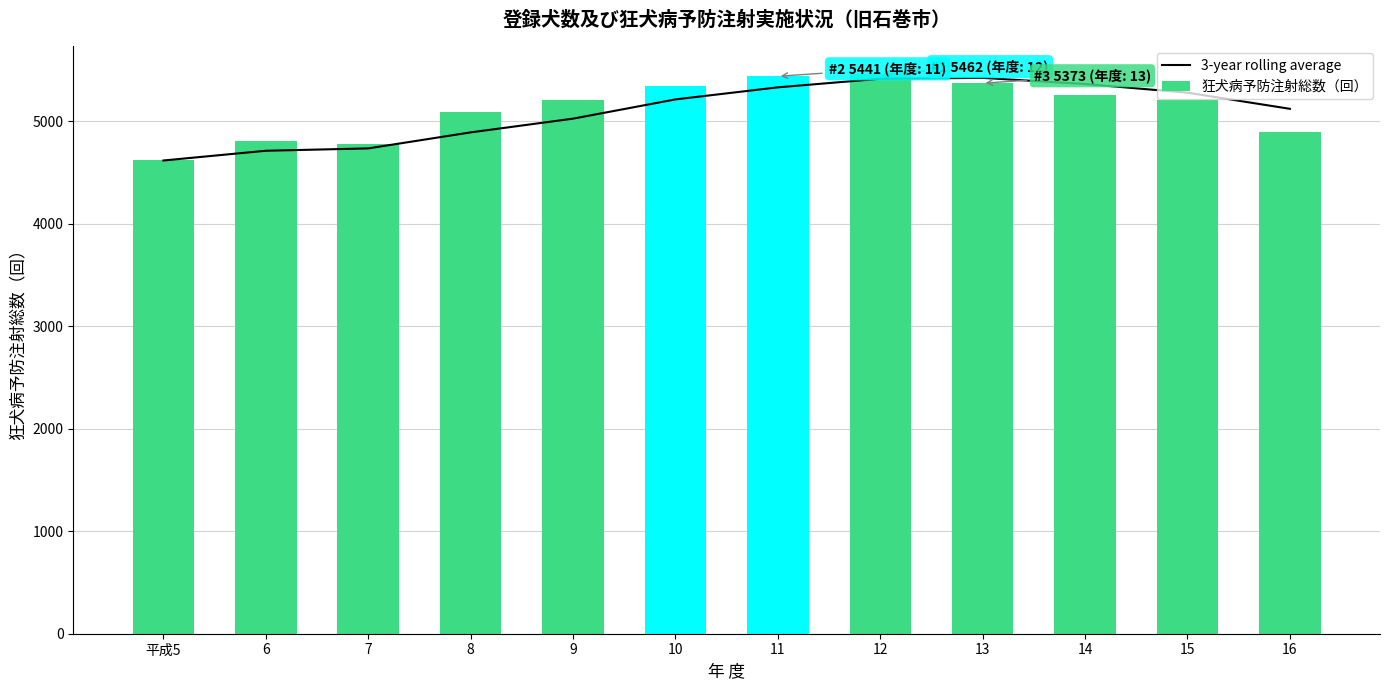

Rank the series by their average value, from lowest to highest.

3-year rolling average, 狂犬病予防注射総数（回）